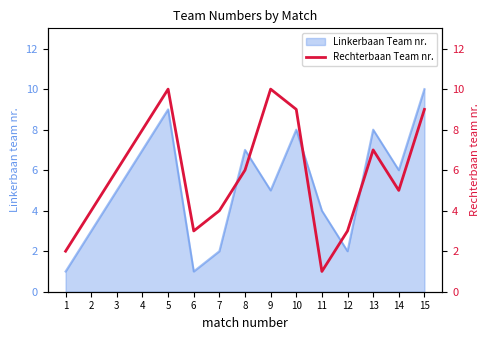

Is it true that the value at 7 is 6?

False